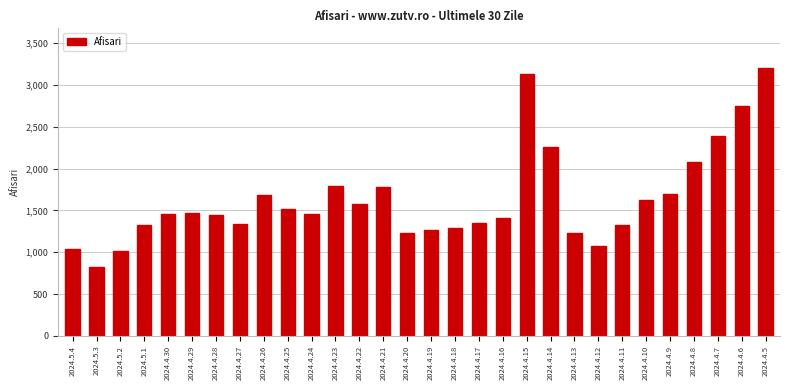

What is the label of the 1st bar from the right?

2024.4.5